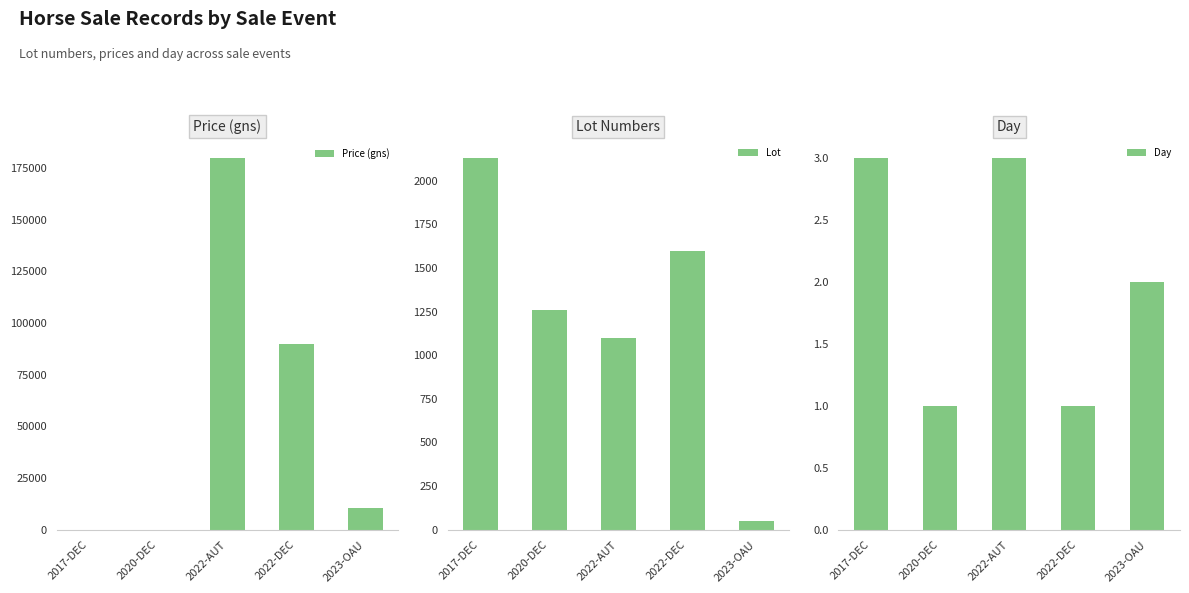

At how many categories does at least one series exceed 153950?

1